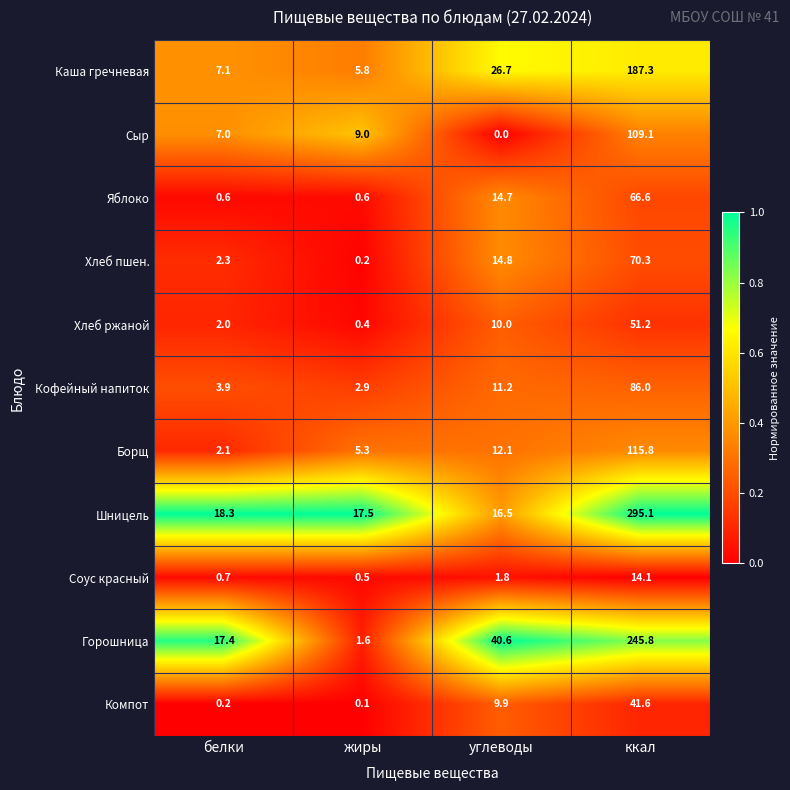

What is the spread (max minus min) of values at углеводы?

40.6